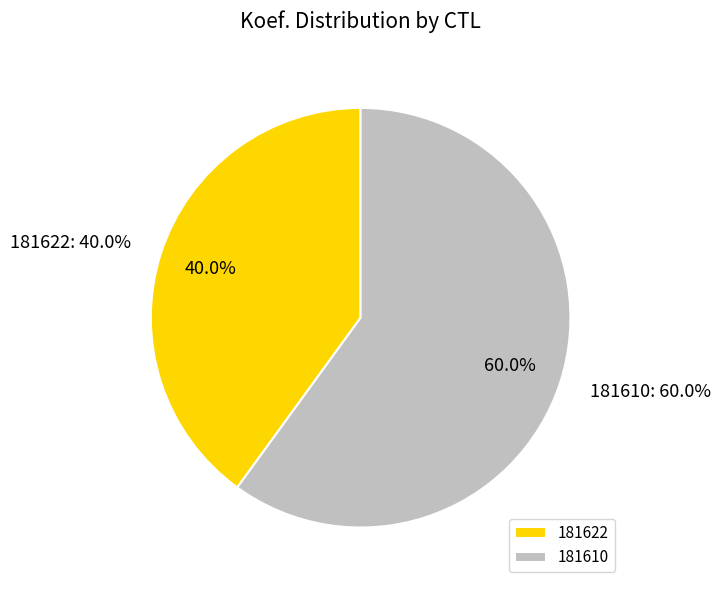

To the nearest percent, what is the difference between the 181610 and 181622 slice percentages?

20%